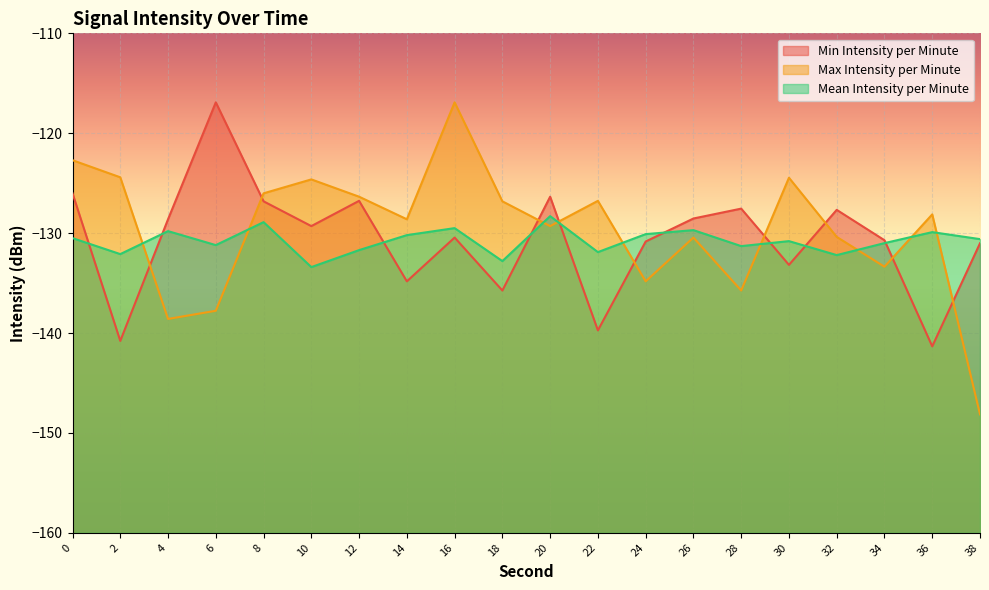

How many interior local valleys does the Mean Intensity per Minute series have?

7